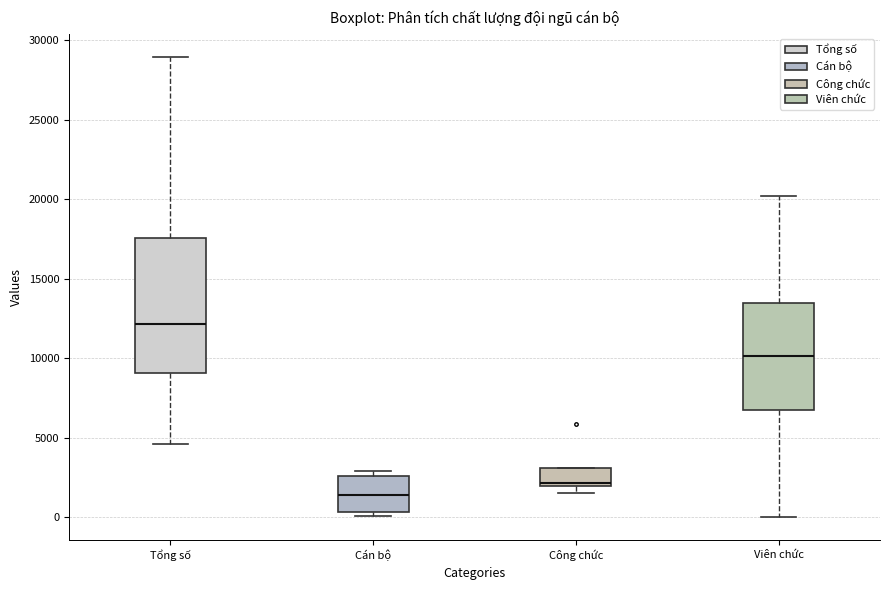

Which box is the tallest, from its lower edge to its upper edge?

Tổng số